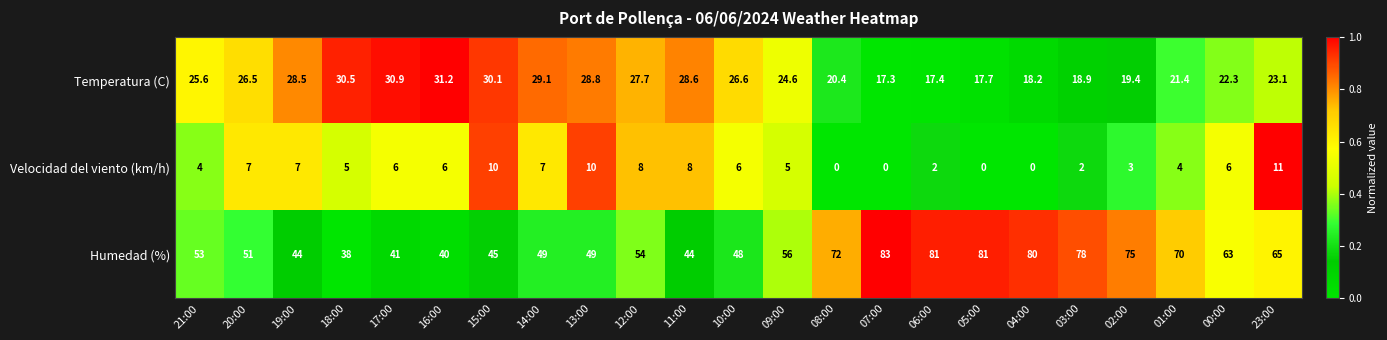

Count the number of categories in the chart.

23